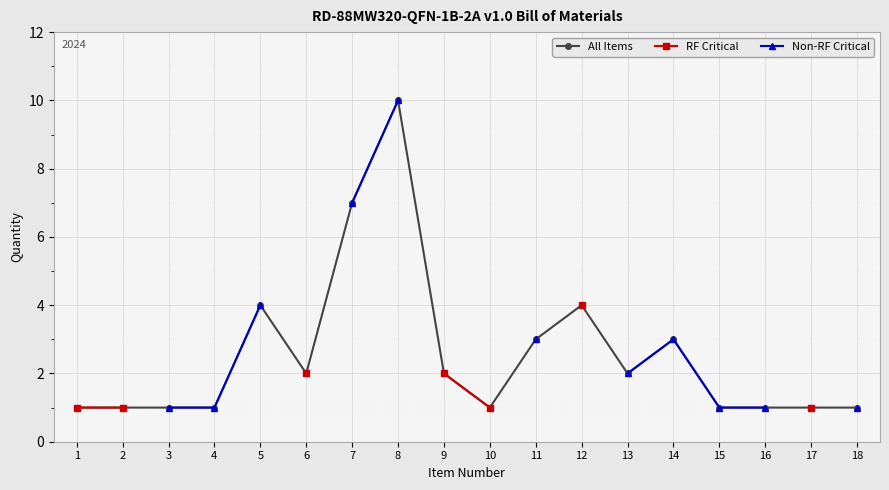

True or false: RF Critical and Non-RF Critical cross at least once.

False